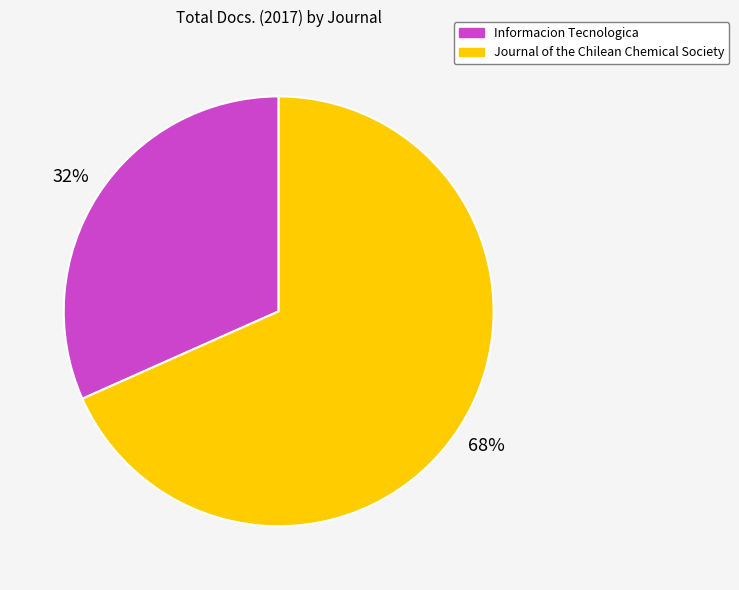

How many slices are in this pie chart?

2